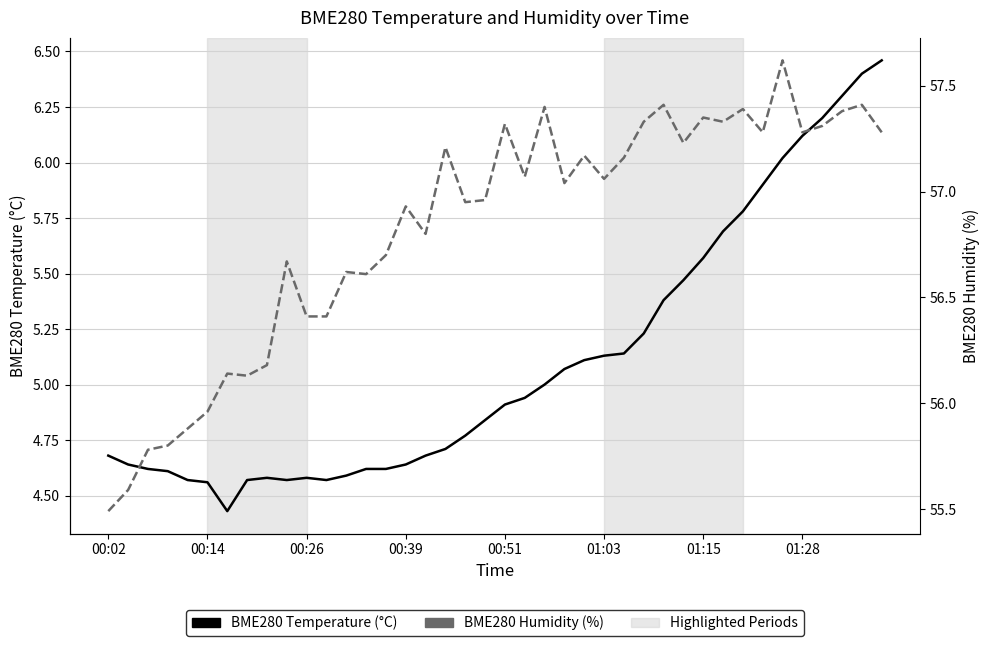

Between 01:28 and 36, which series saw the biggest shift?

BME280 Temperature (°C)